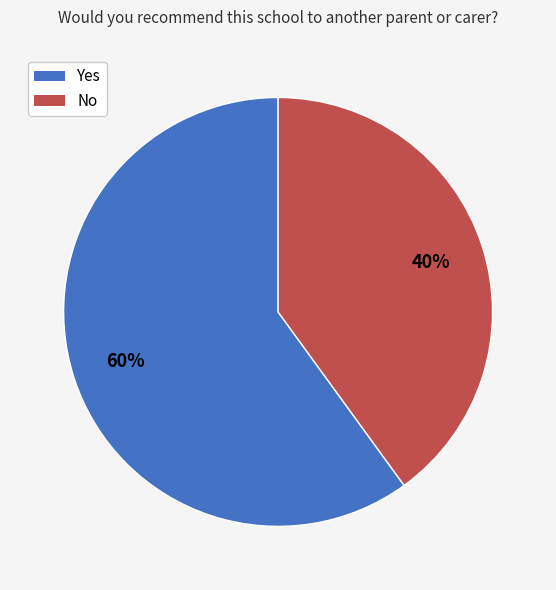

Is there any slice that represents more than half of the pie?

Yes